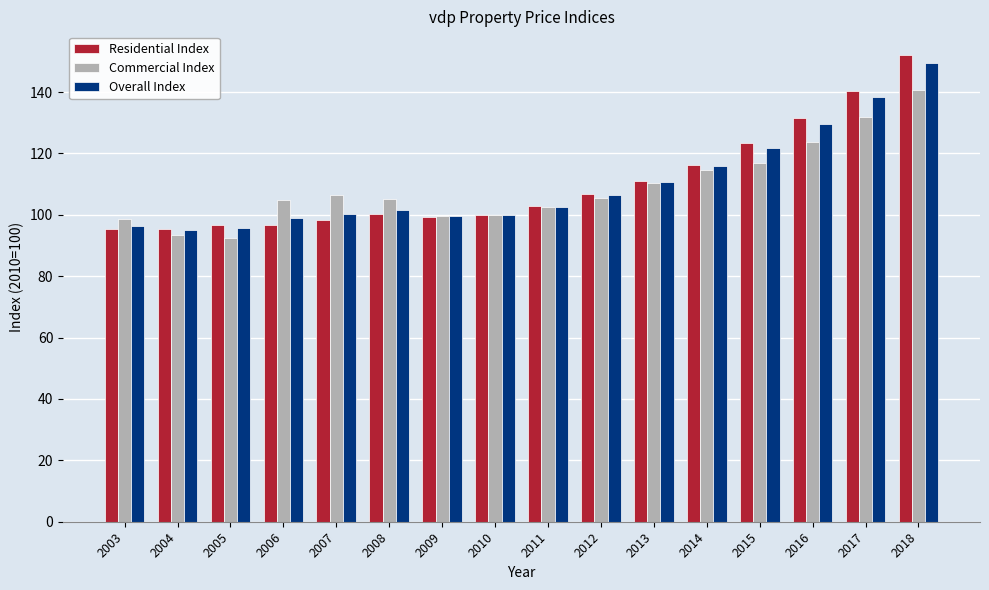

What is the difference between the highest and lowest values at 2009?

0.2